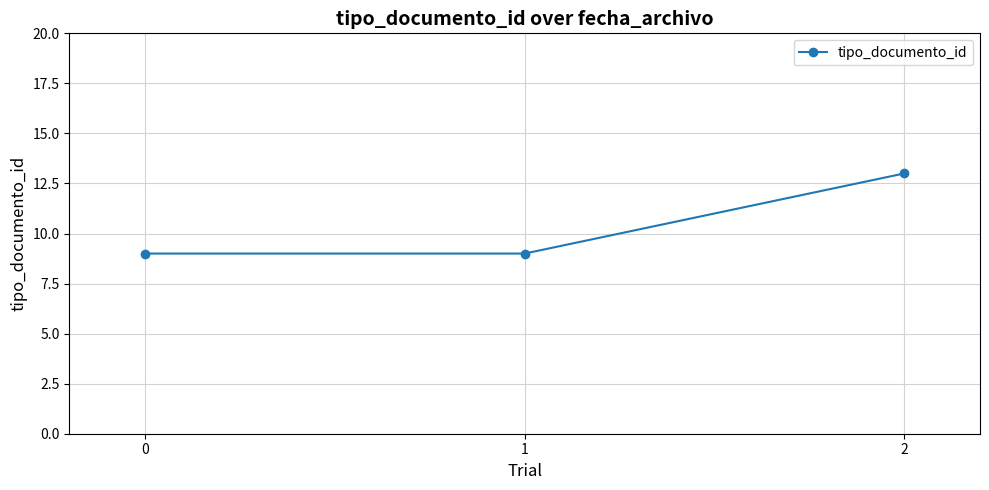

What is the value of the 1st point from the left?

9